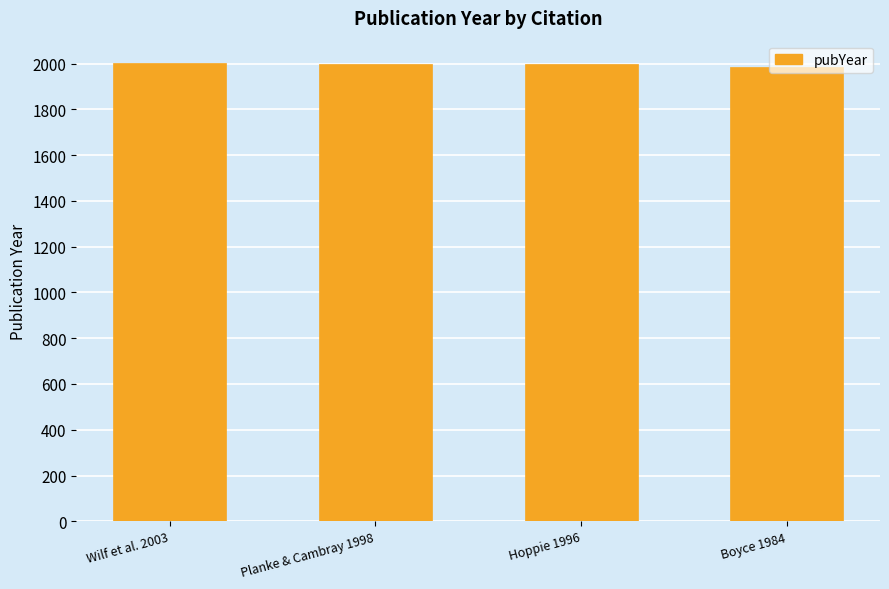

What is the label of the 1st bar from the right?

Boyce 1984